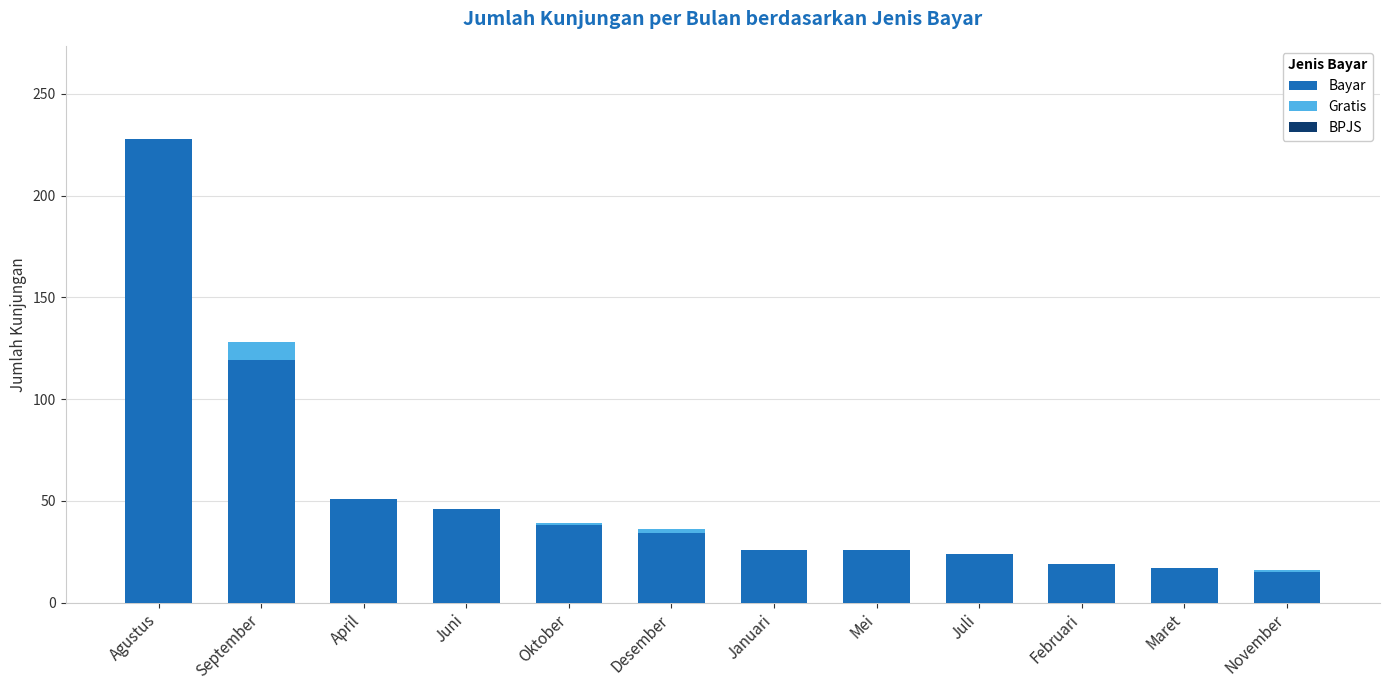

What is the highest value of the Bayar series?

228